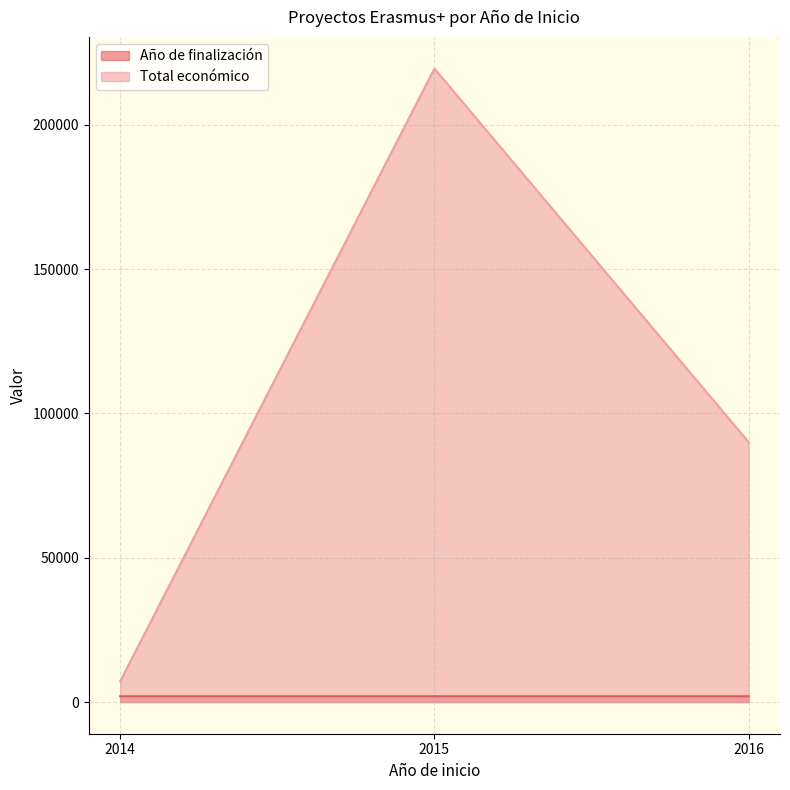

At which label is Total económico closest to 113357?

2016